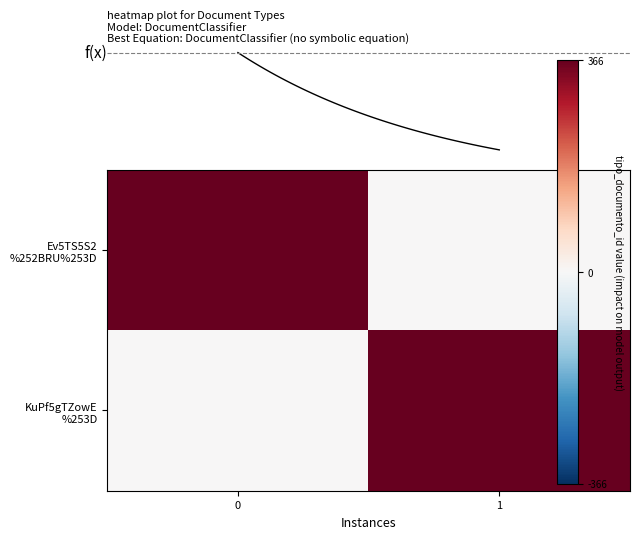

How many data points in Ev5TS5S2 %252BRU%253D are less than 366?

1